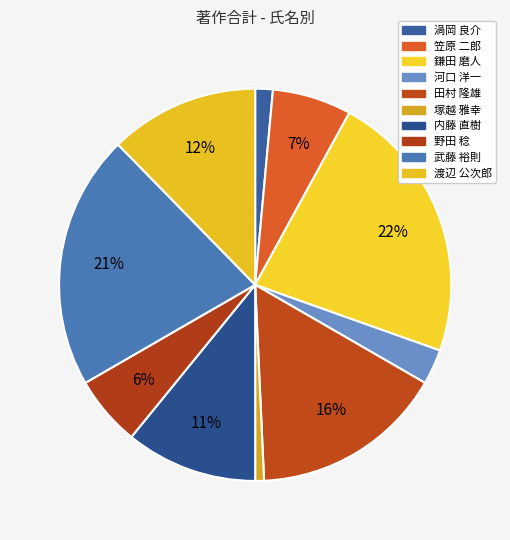

How many segments does this pie chart have?

10